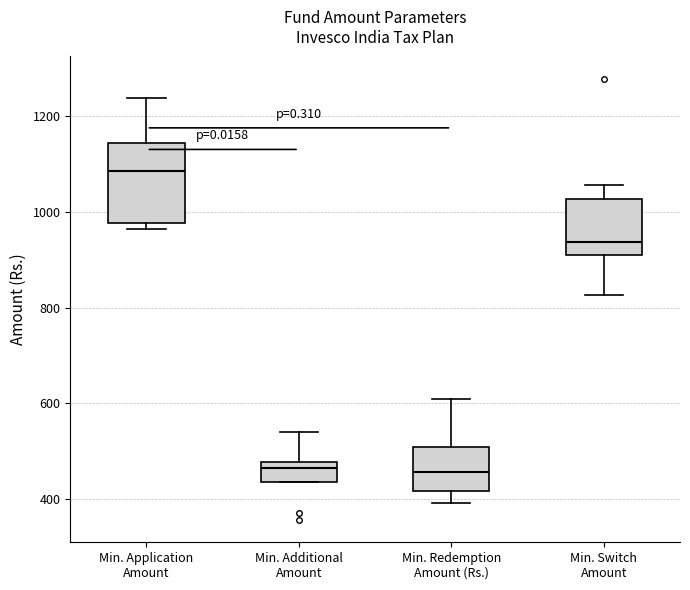

Which box is the tallest, from its lower edge to its upper edge?

Min. Application Amount